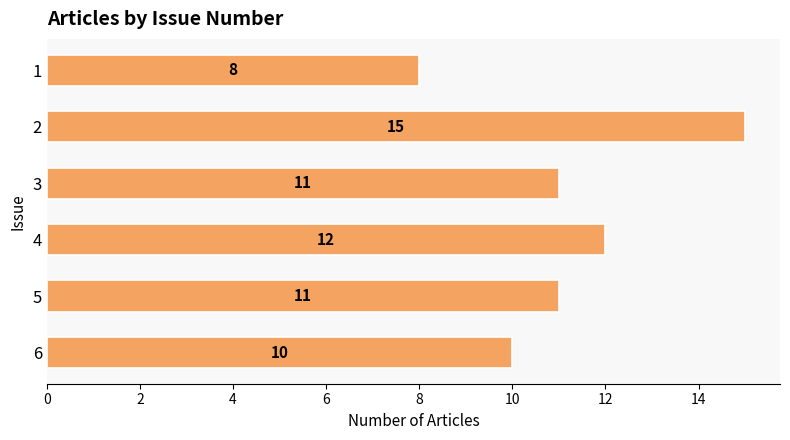

What value does the data have at 6?

10